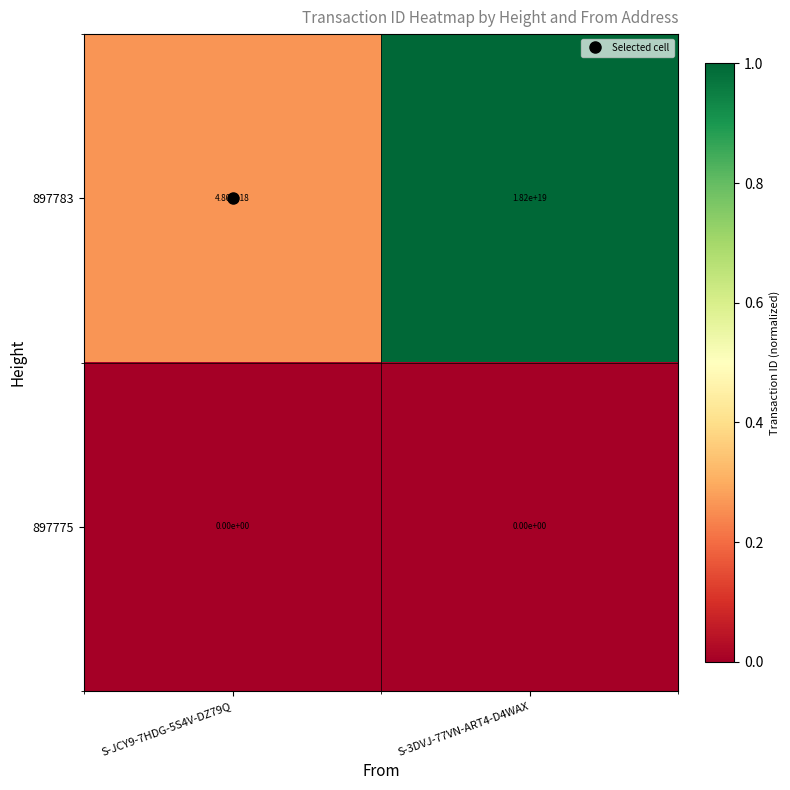

Which series has the largest range (max minus min)?

897783